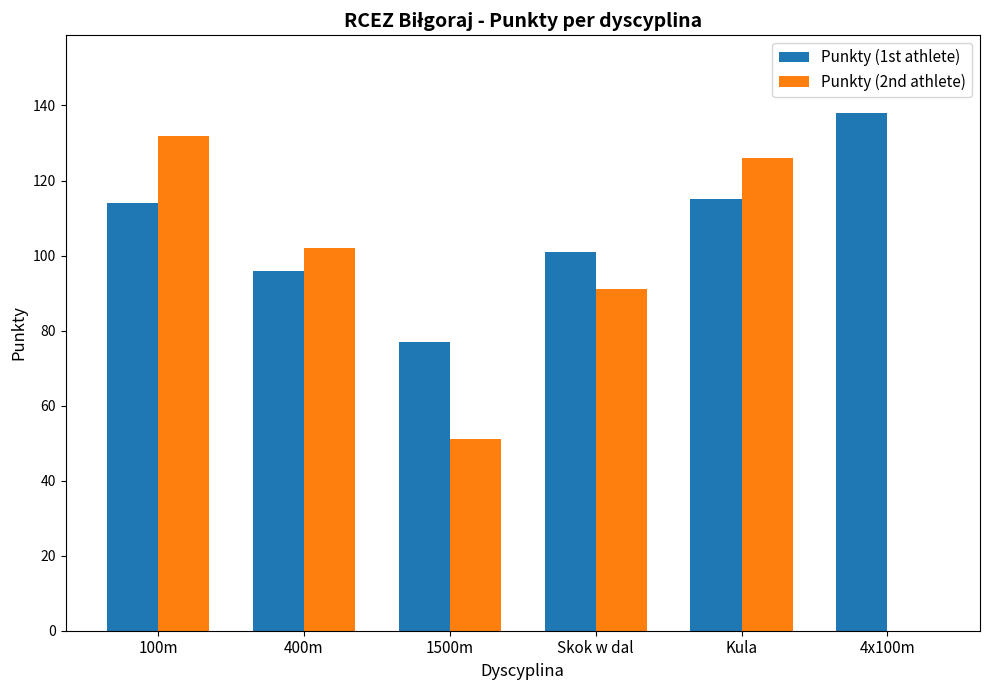

What is the sum of the Punkty (2nd athlete) values at 400m and 1500m?

153